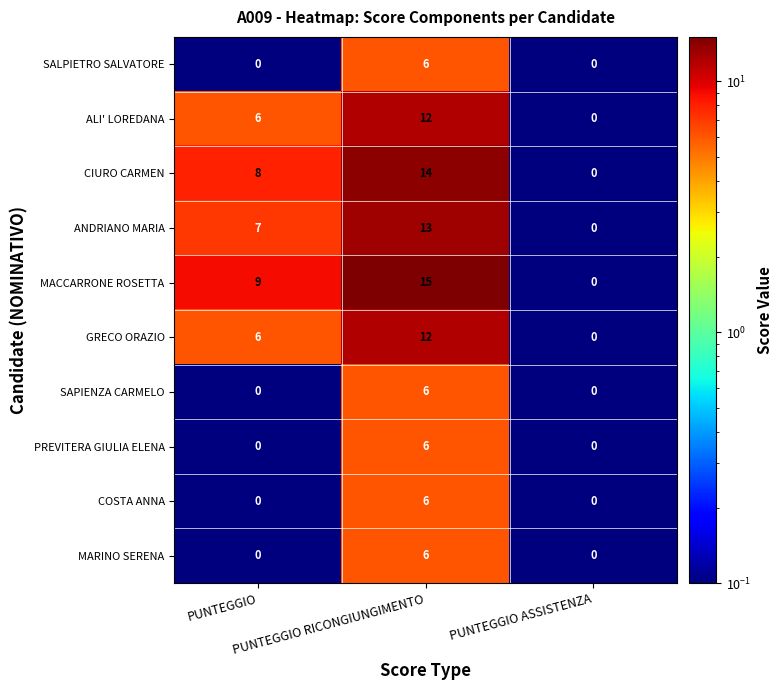

What is the difference between the maximum and minimum values in the SAPIENZA CARMELO series?

6